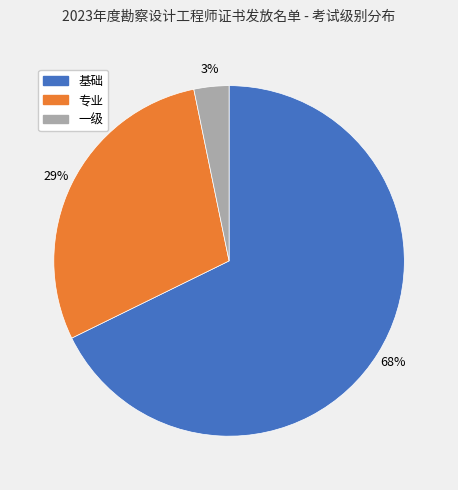

Is there a majority slice in this chart?

Yes